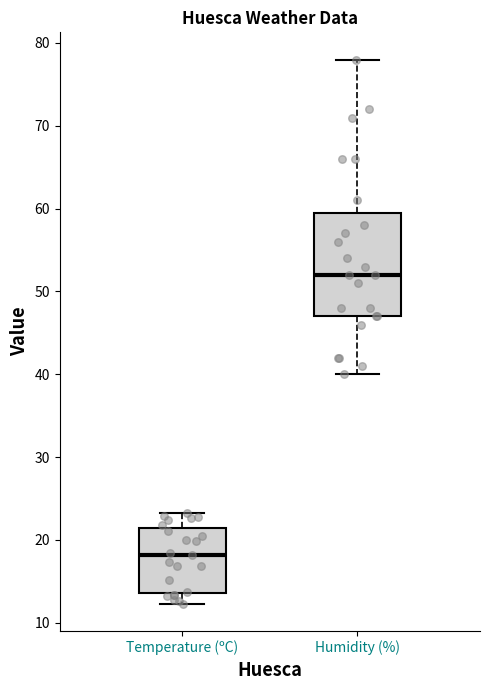

Which box's median line is the lowest?

Temperature (ºC)